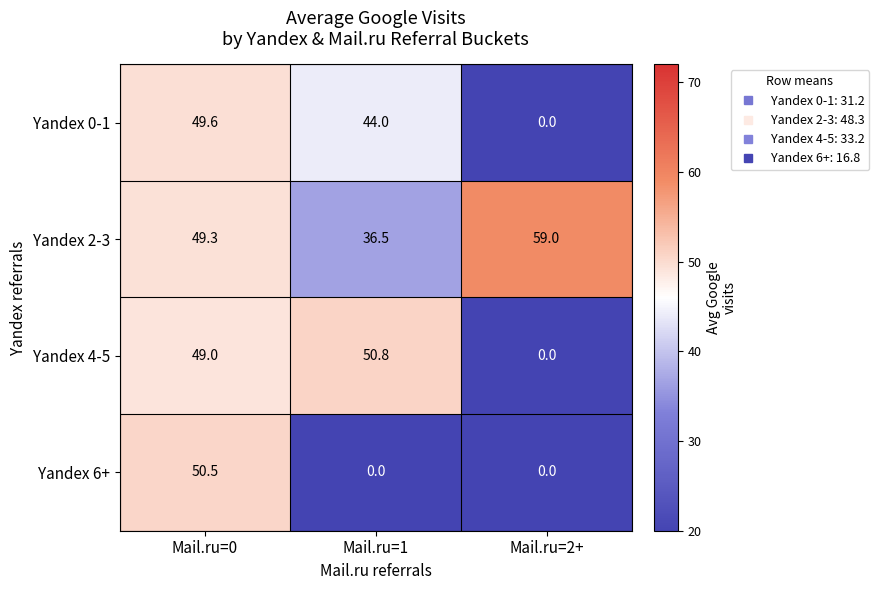

Reading left to right, list all the values displayed in this chart.

Yandex 0-1: Mail.ru=0=49.6	Mail.ru=1=44.0	Mail.ru=2+=0.0
Yandex 2-3: Mail.ru=0=49.3	Mail.ru=1=36.5	Mail.ru=2+=59.0
Yandex 4-5: Mail.ru=0=49.0	Mail.ru=1=50.8	Mail.ru=2+=0.0
Yandex 6+: Mail.ru=0=50.5	Mail.ru=1=0.0	Mail.ru=2+=0.0